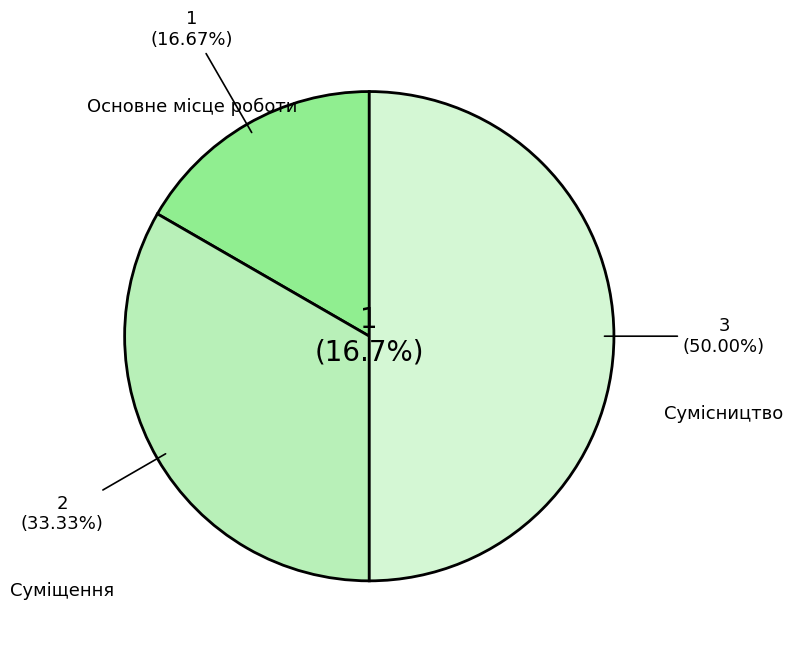

True or false: Суміщення accounts for 33% of the total.

True